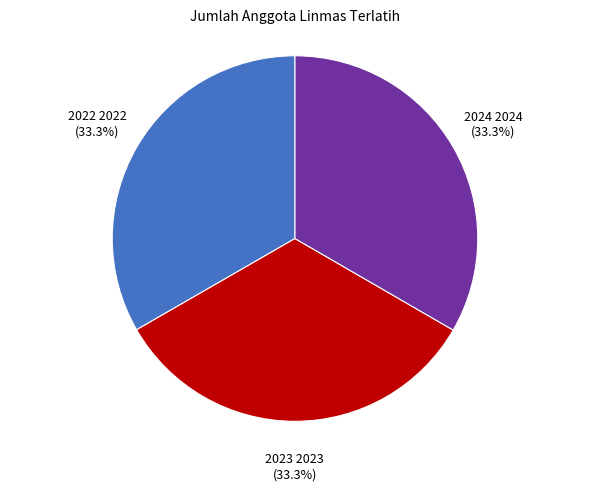

How many slices are in this pie chart?

3